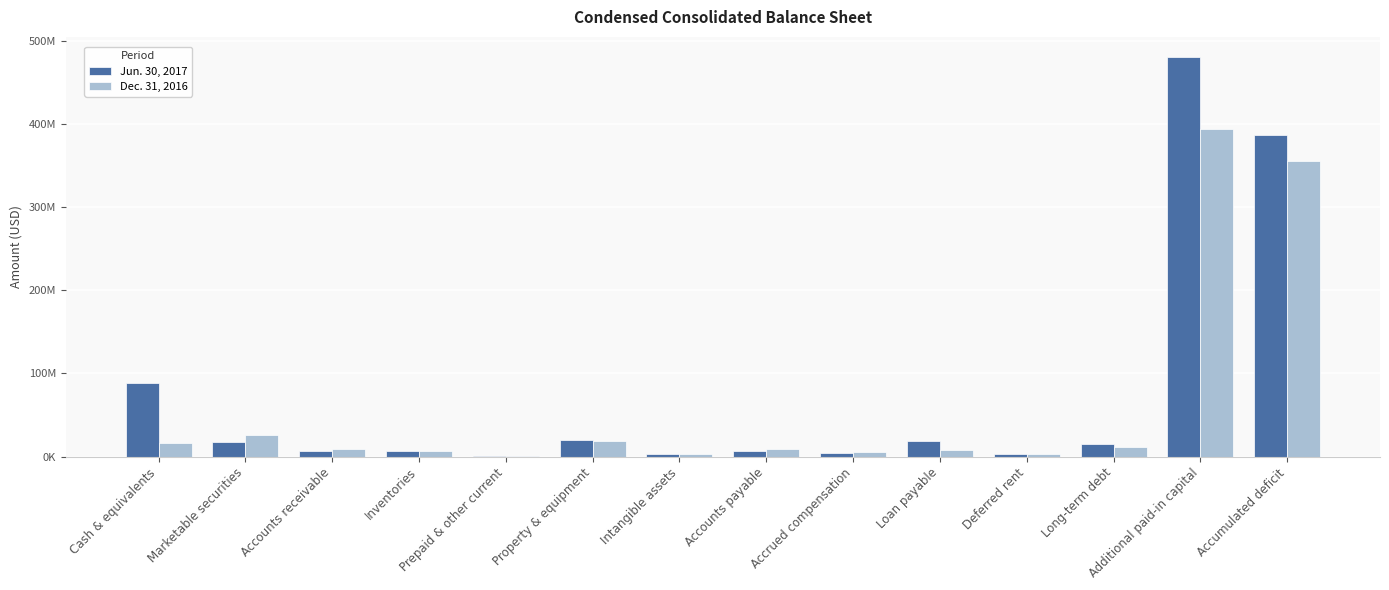

Which category has the highest value across all series?

Additional paid-in capital